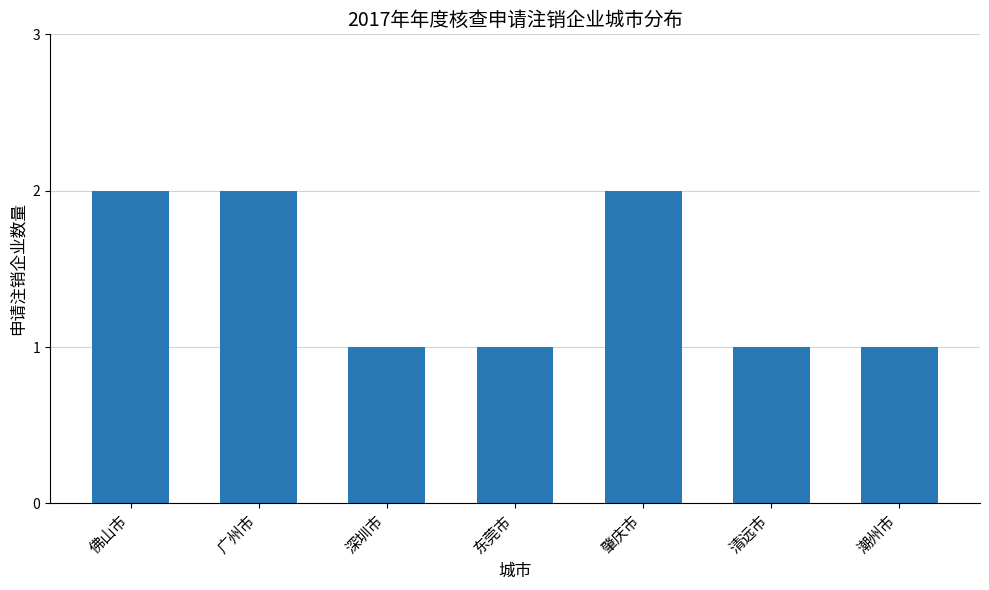

How many values are between 1 and 2?

7